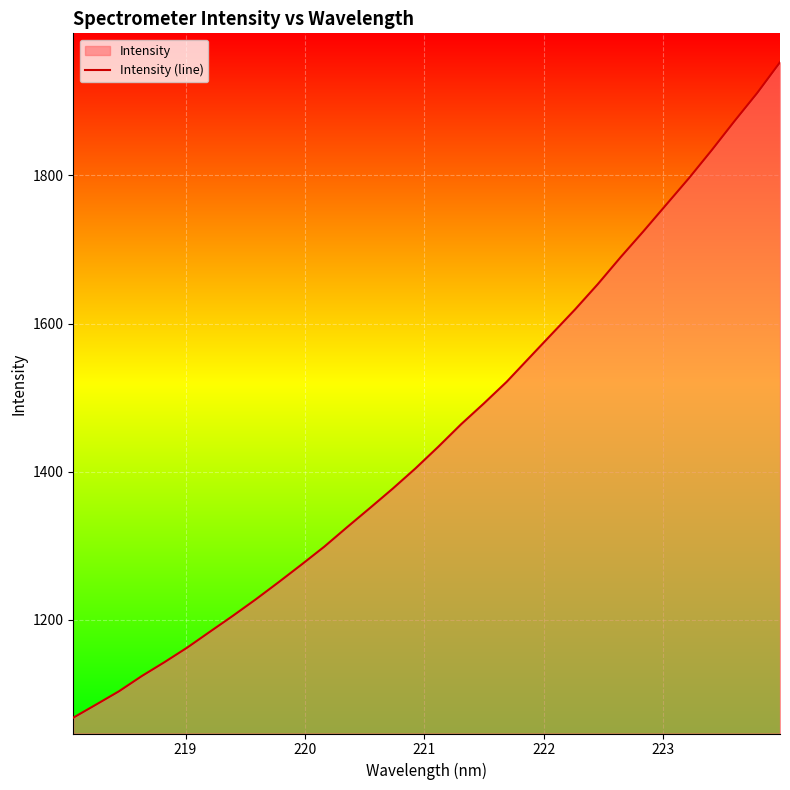

What is the smallest value displayed?

1067.7